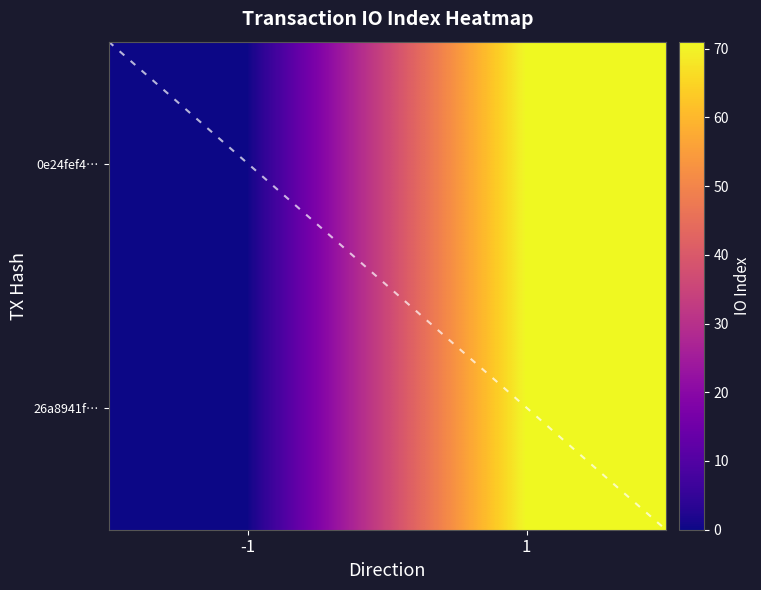

Which has a higher value, direction or io_index?

io_index